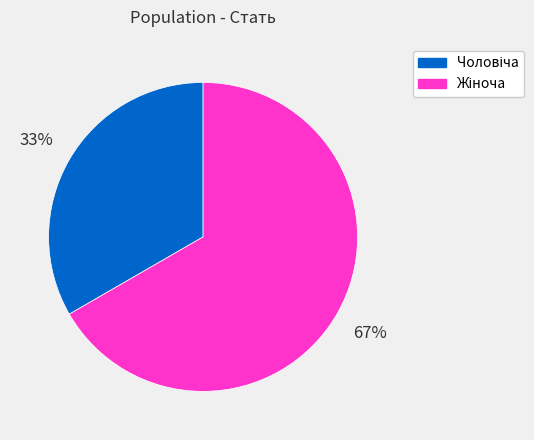

To the nearest percent, what is the average slice percentage?

50%